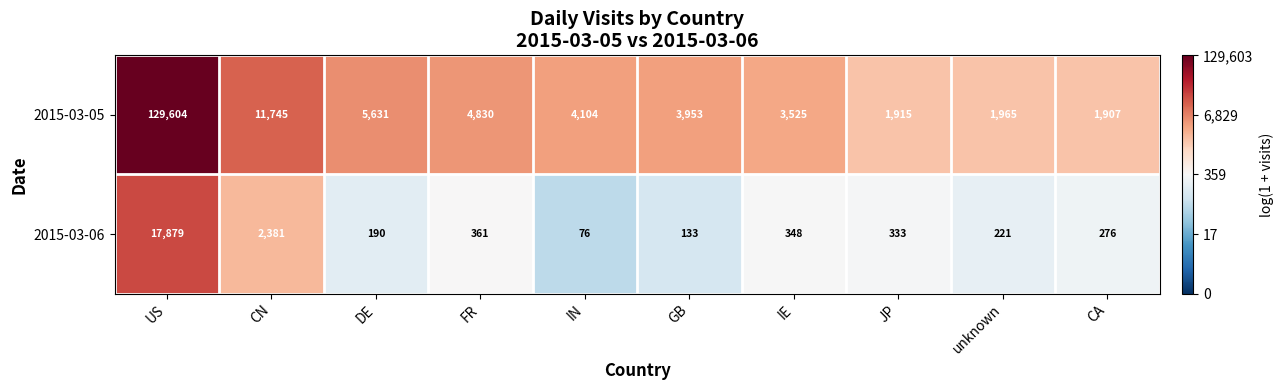

Reading left to right, list all the values displayed in this chart.

2015-03-05: 129604	11745	5631	4830	4104	3953	3525	1915	1965	1907
2015-03-06: 17879	2381	190	361	76	133	348	333	221	276